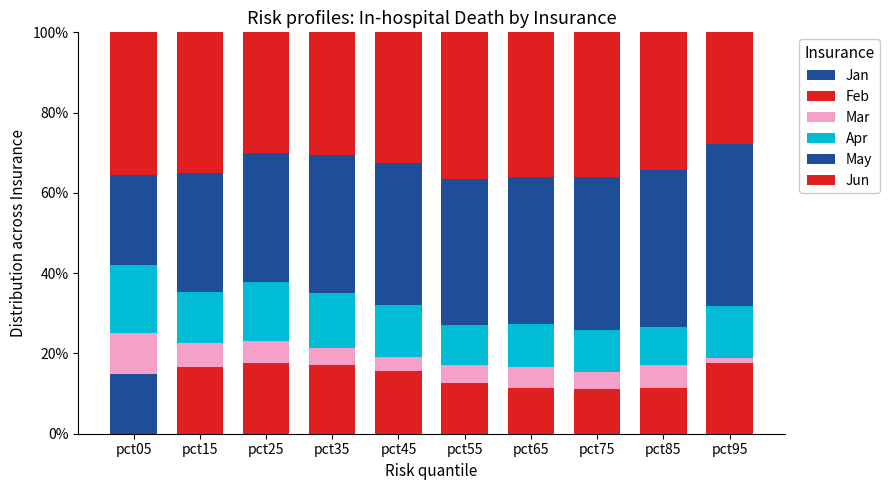

Are the bars grouped side by side (vs. stacked)?

No